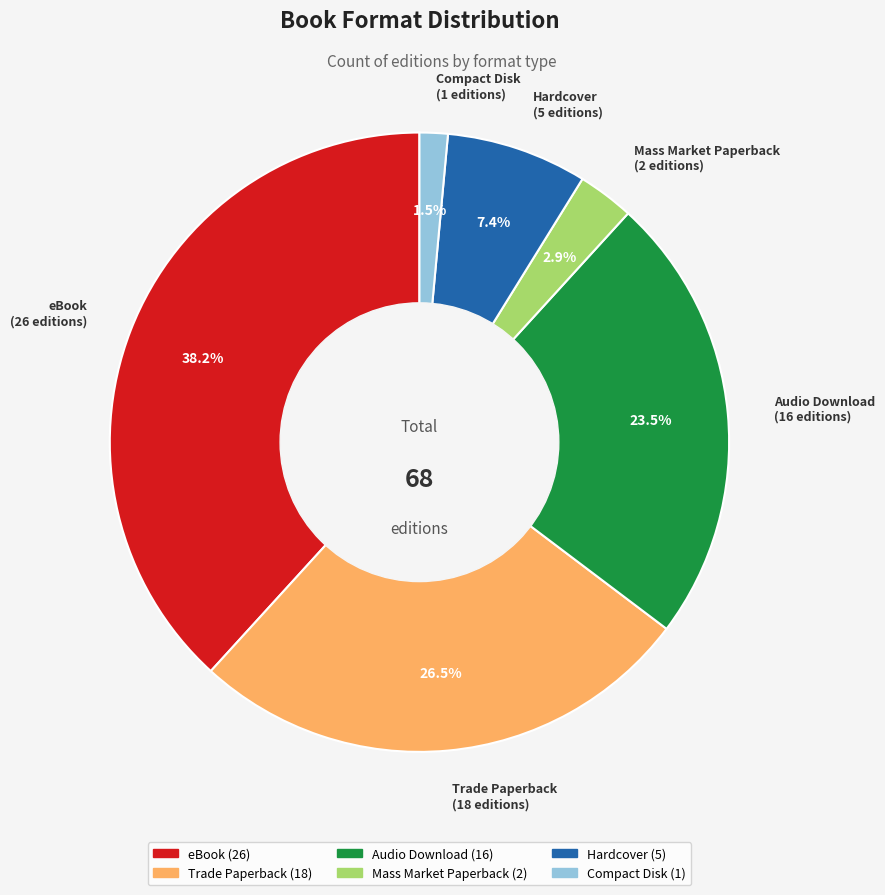

Is there a majority slice in this chart?

No